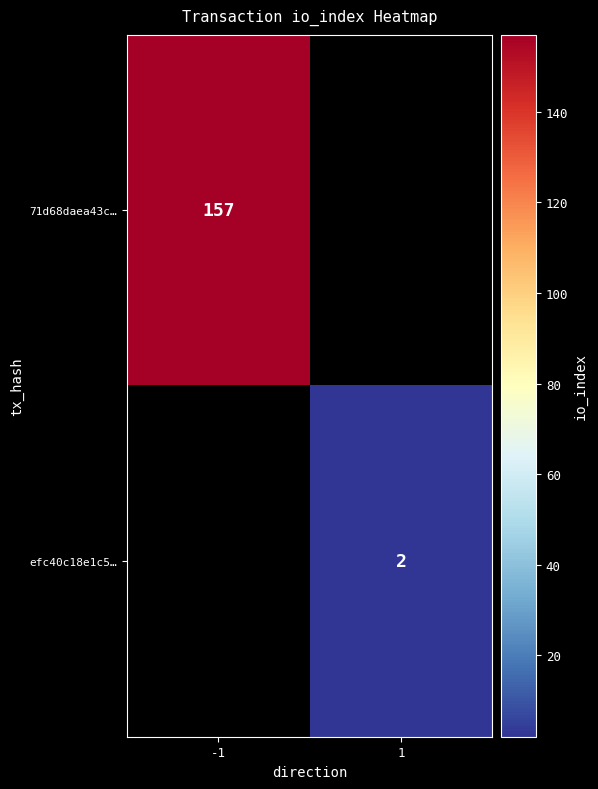

The efc40c18e1c5… series shows 3 at 1. True or false?

False